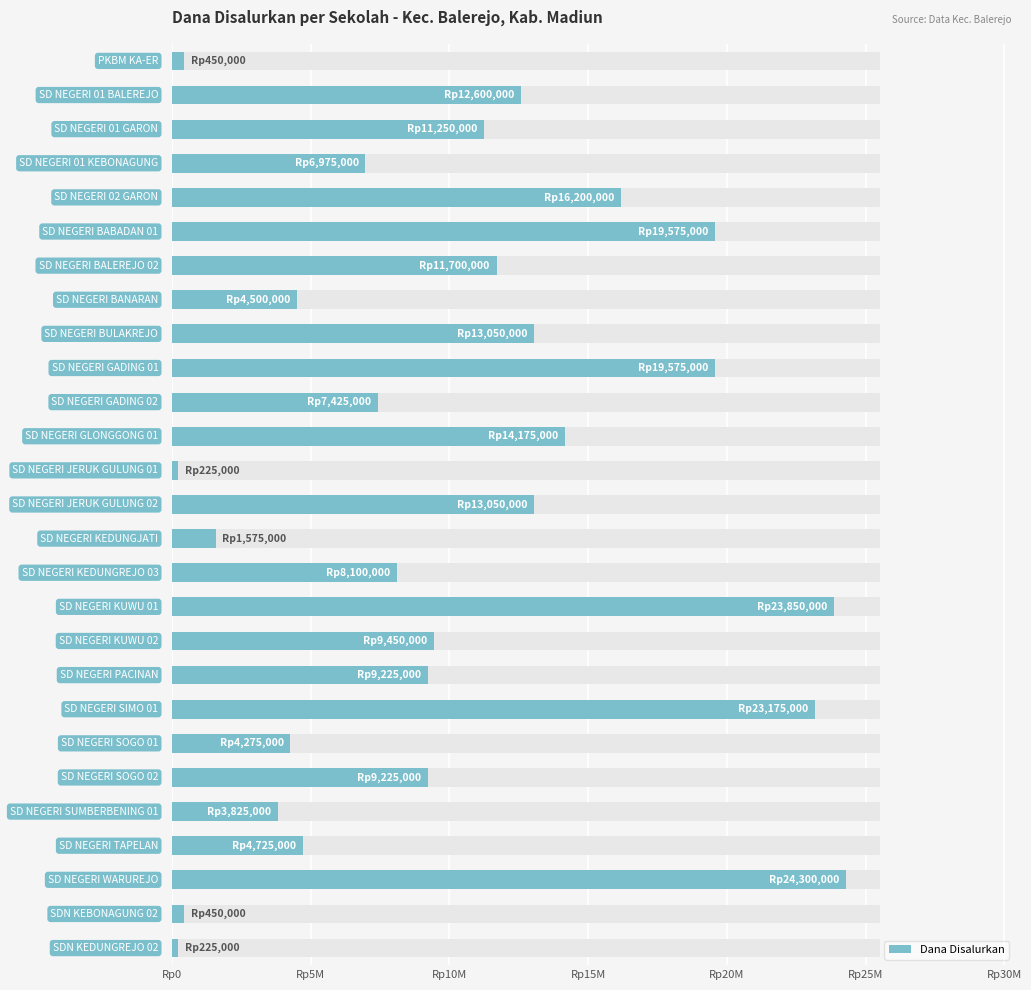

Is it true that the value at Rp15M is 10243216?

False